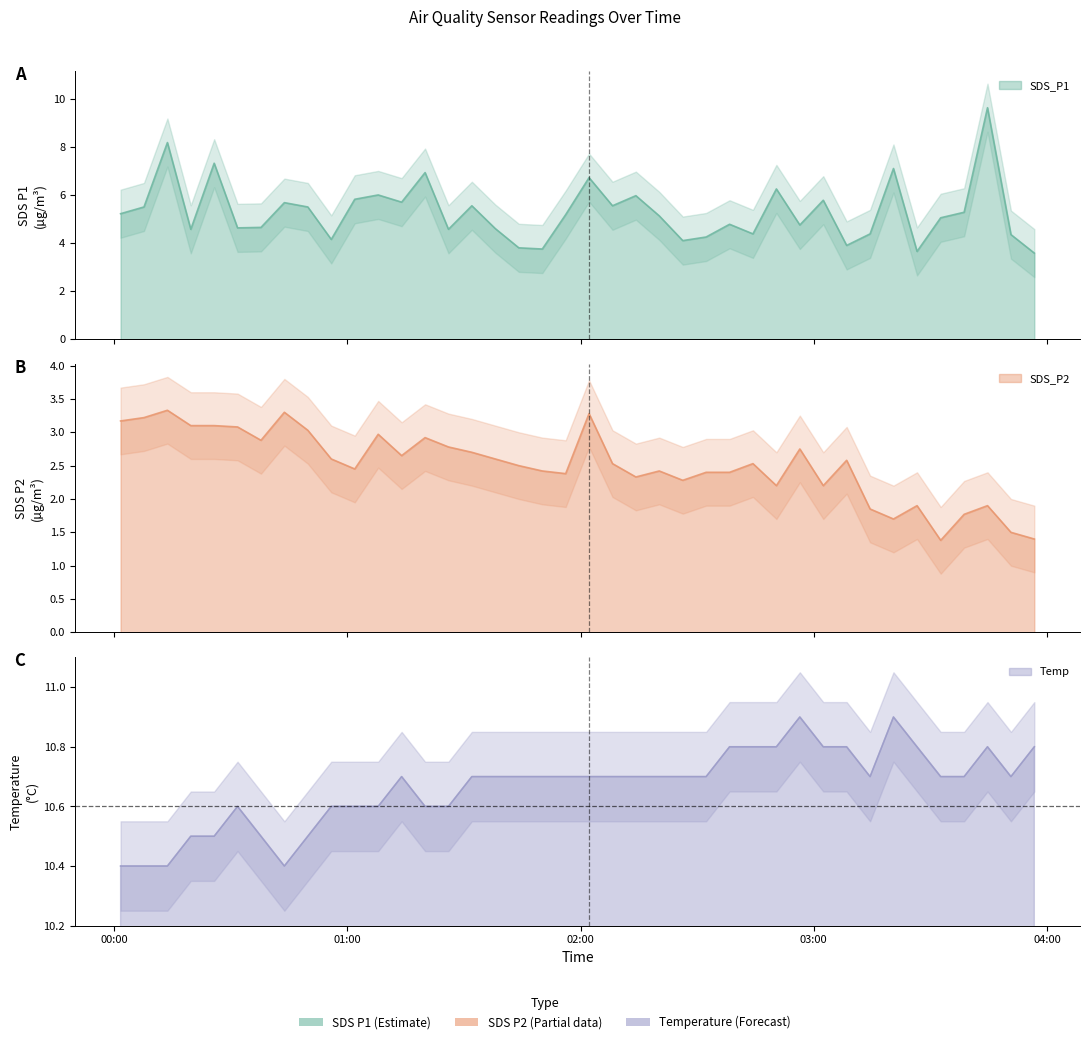

How many series are shown in this chart?

3